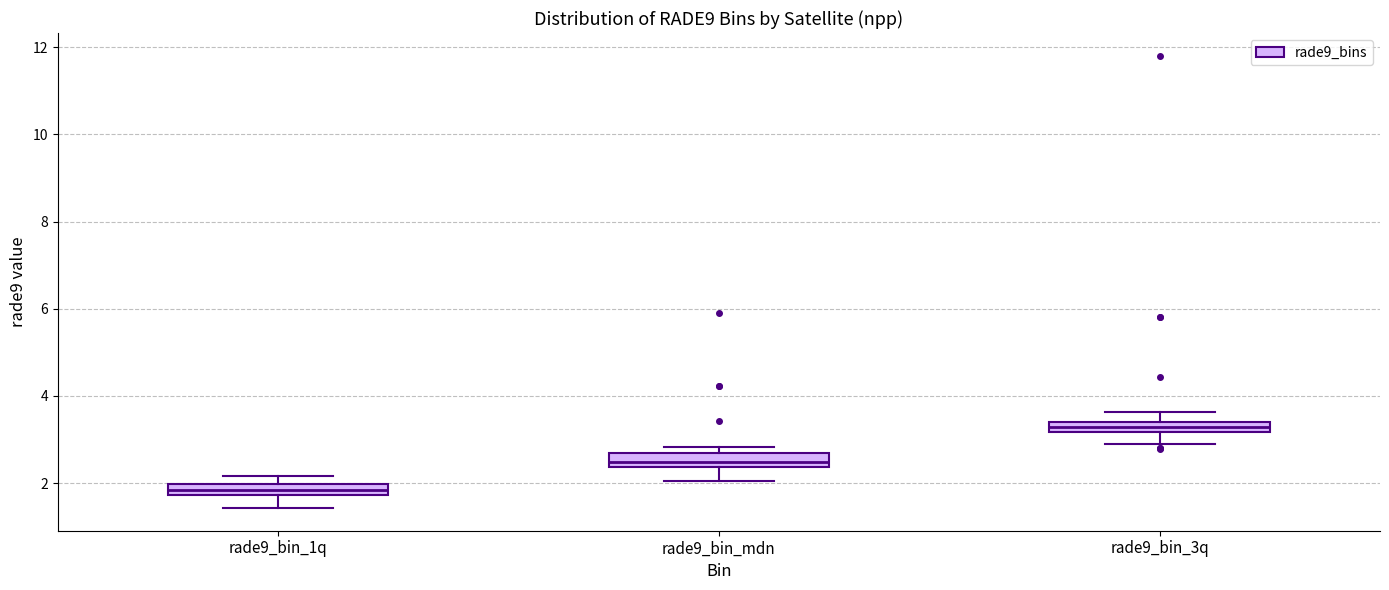

Where is the upper edge of the box for rade9_bin_3q on the y-axis? The values are not printed on the chart, so give them approximately, as read against the axis.

3.4